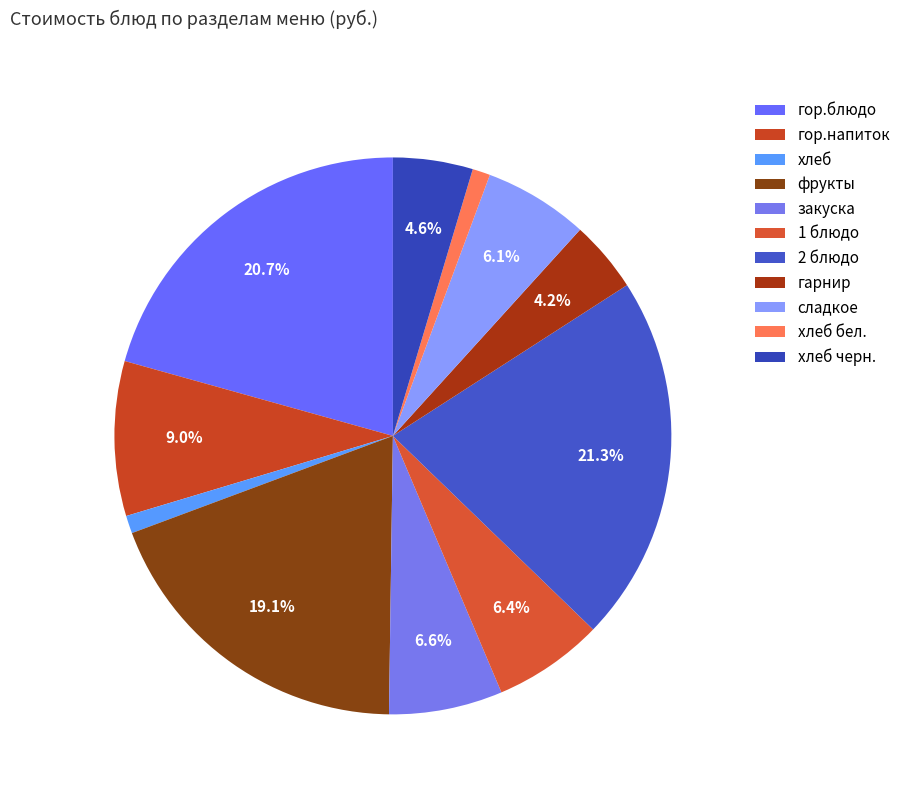

What percentage is the 2 блюдо slice, to the nearest percent?

21%